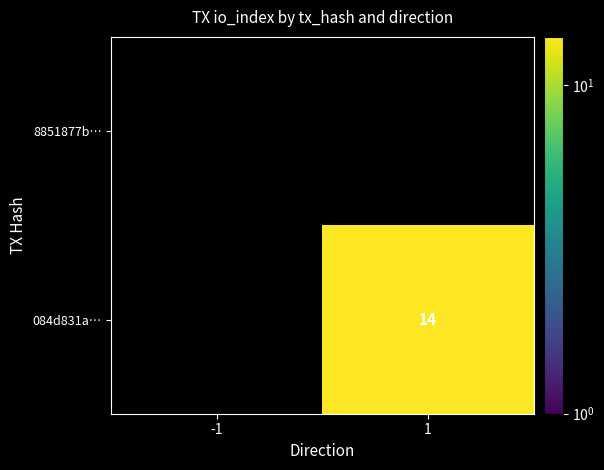

Which label corresponds to the smallest value in the chart?

-1